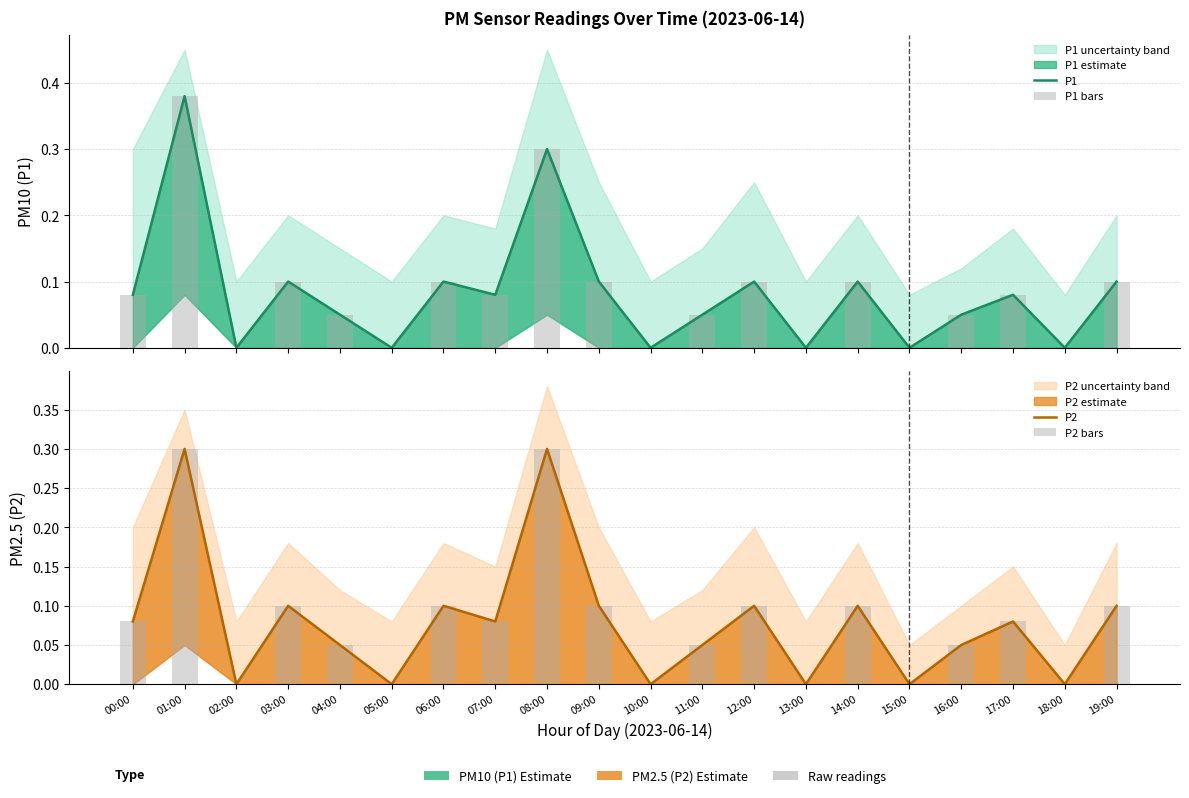

Which has a higher value, 04:00 or 00:00?

00:00